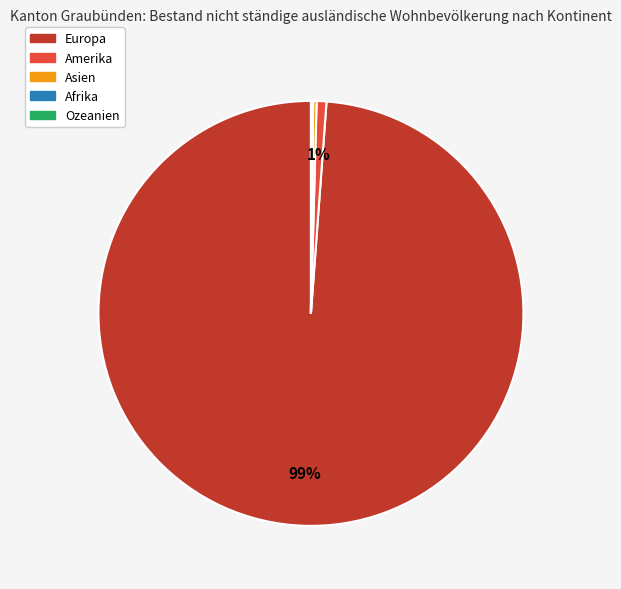

To the nearest percent, what is the difference between the largest and smallest slice percentages?

99%